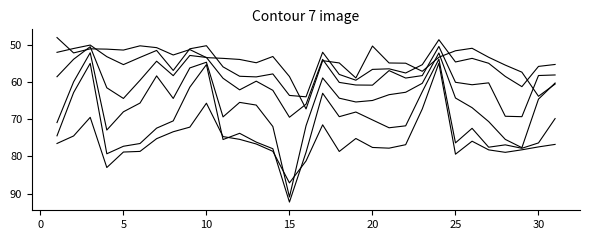

How many lines are shown in the chart?

6